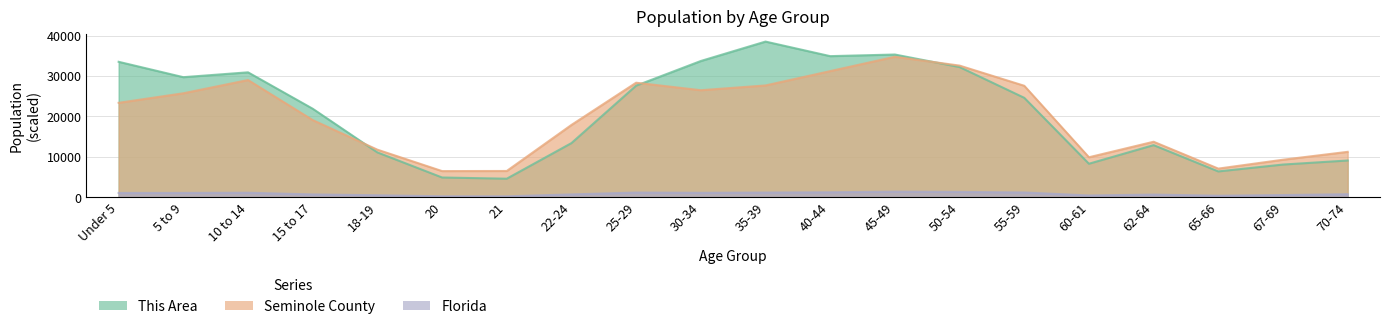

How many interior local peaks does the Seminole County series have?

4